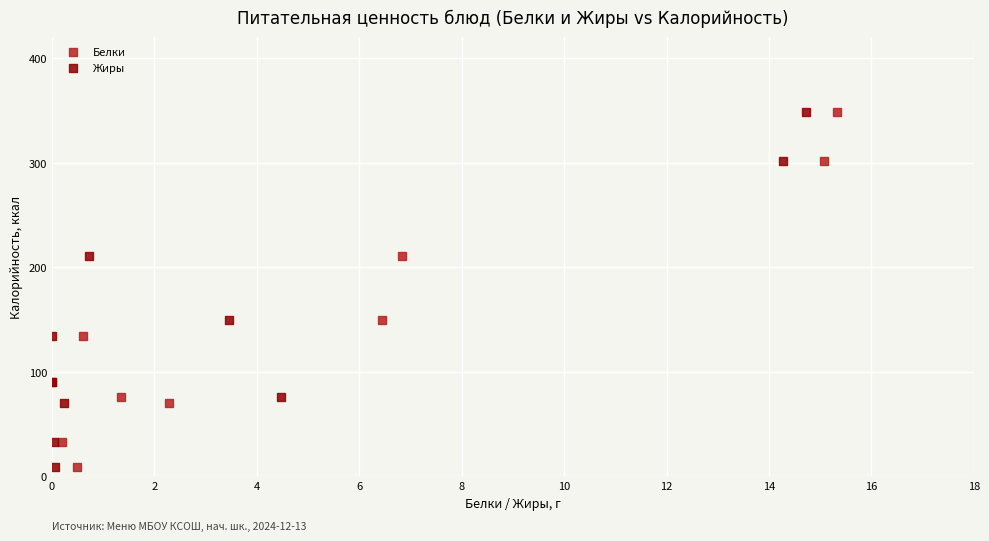

What are all the series names shown in the legend?

Белки, Жиры